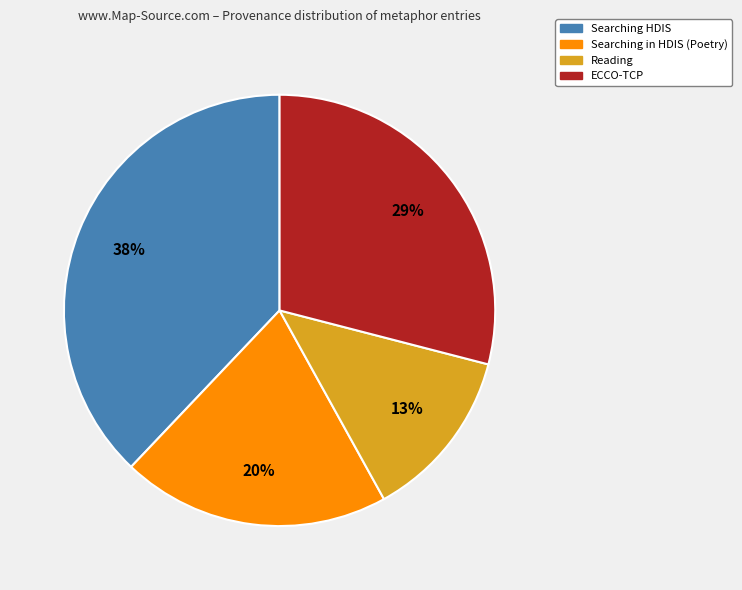

How many segments does this pie chart have?

4